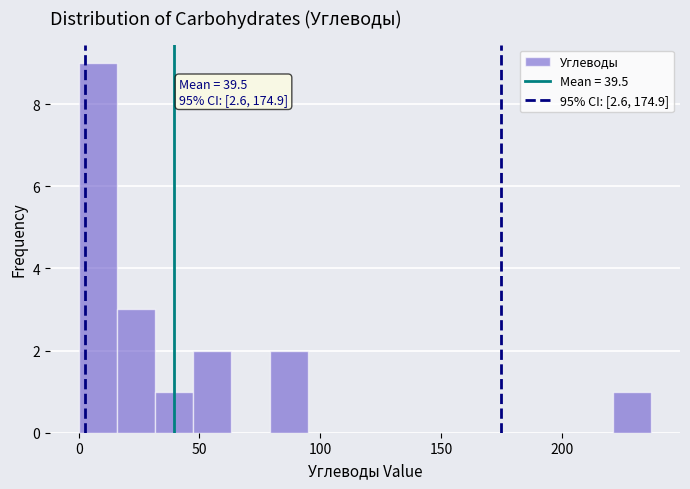

Around what value on the x-axis is the tallest bar? Give the approximate position of its centre, as read against the axis.

10